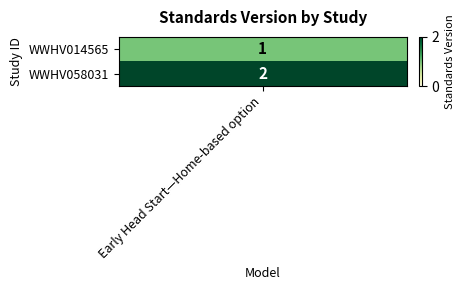

Reading left to right, transcribe all the data shown in this chart.

0=1	1=2